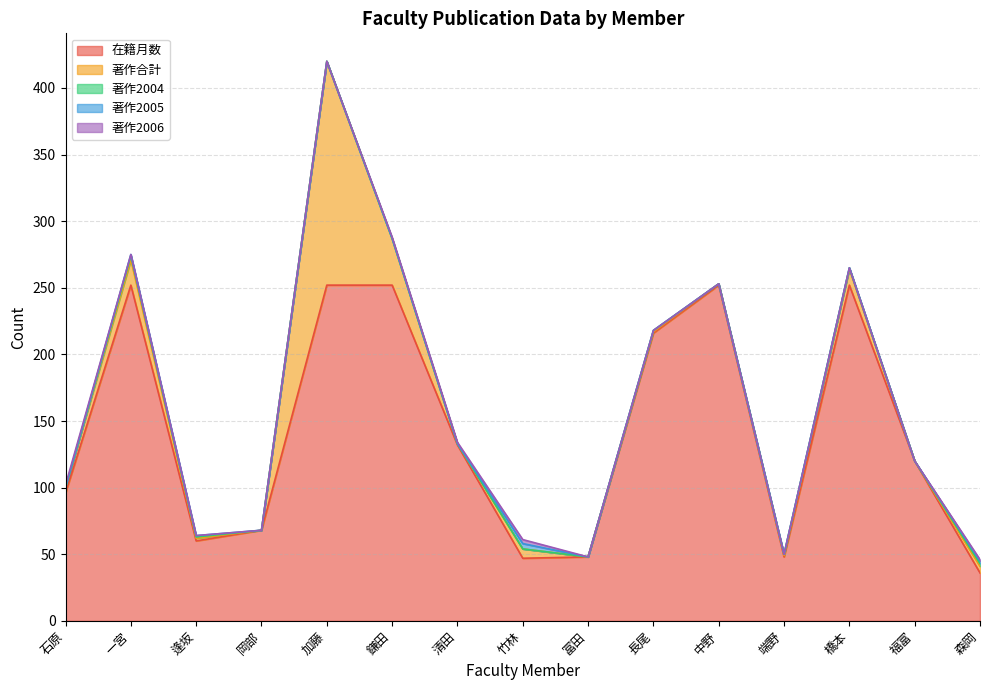

What is the label of the 14th point from the right?

一宮